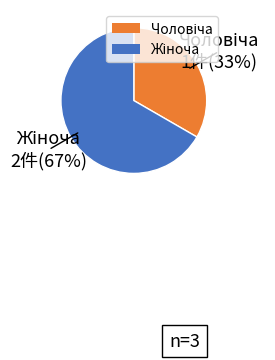

Count the number of slices in the pie.

2